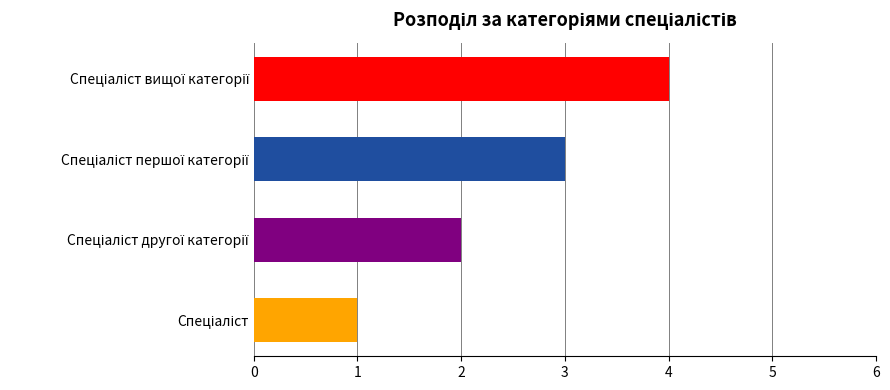

What is the maximum value shown in the chart?

4